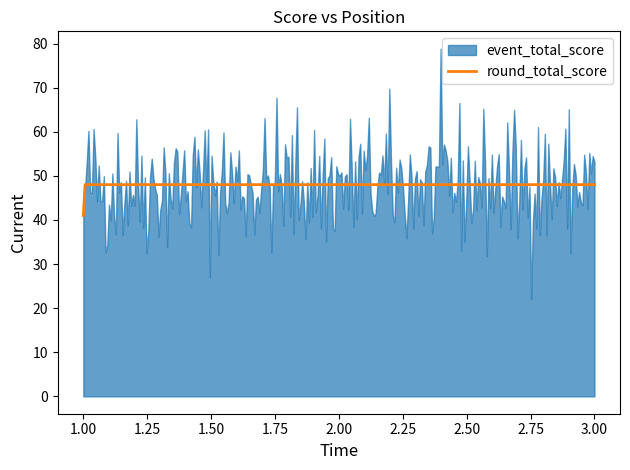

What is the lowest value of the round_total_score series?

41